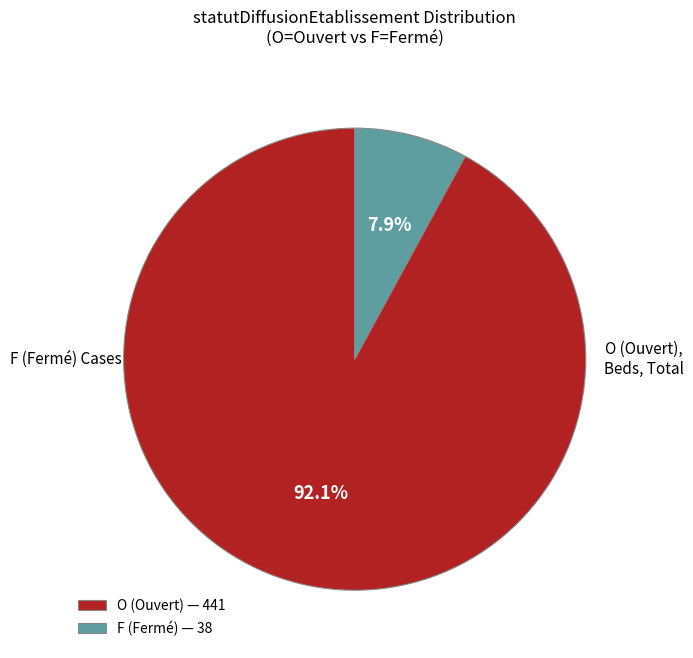

Rank the categories by value from lowest to highest.

F (Fermé) — 38, O (Ouvert) — 441